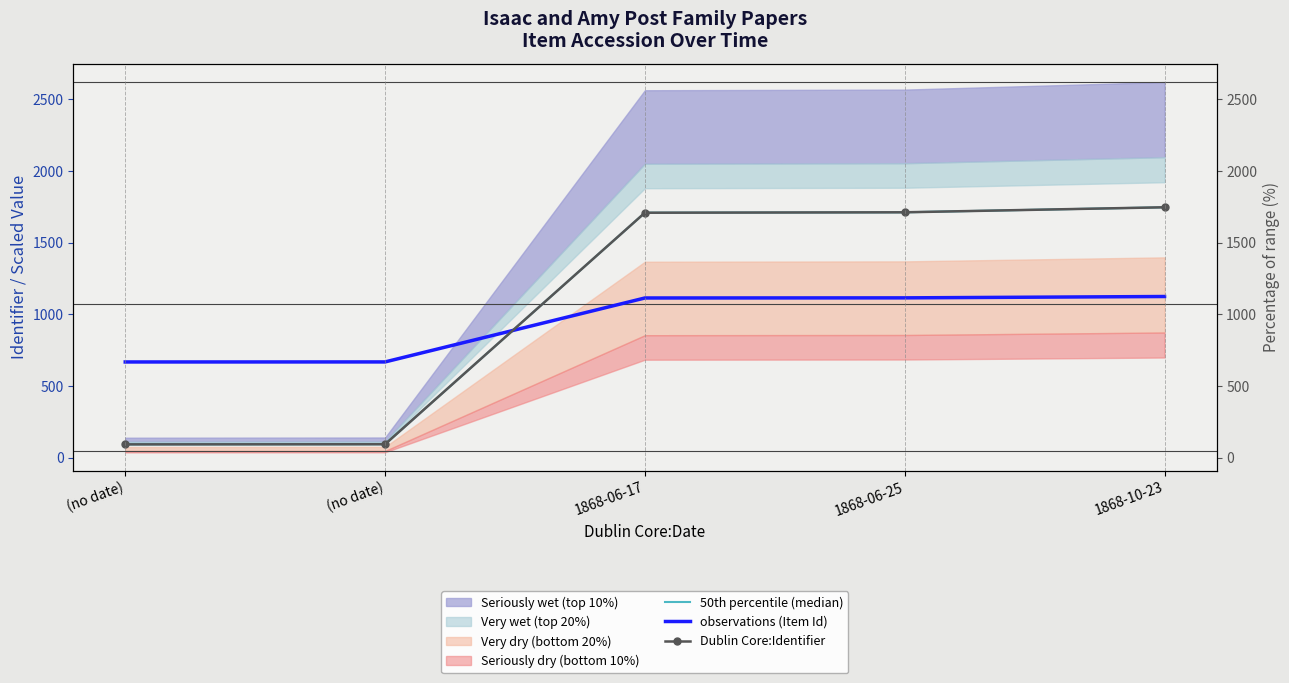

List the series in order of their peak value, highest first.

50th percentile (median), Dublin Core:Identifier, observations (Item Id)